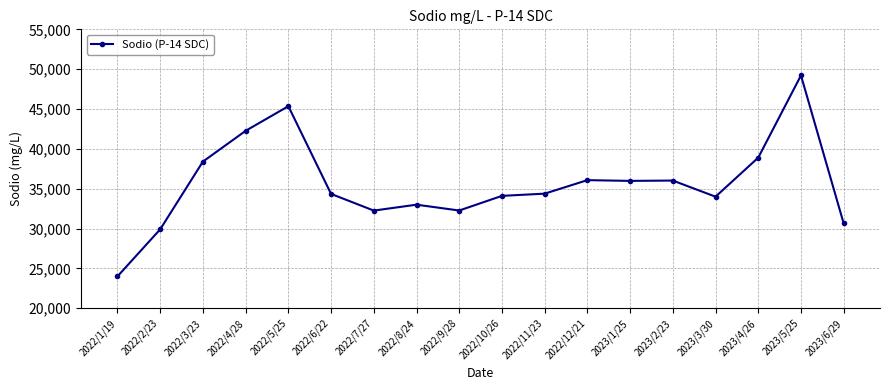

What is the maximum value shown in the chart?

49216.0